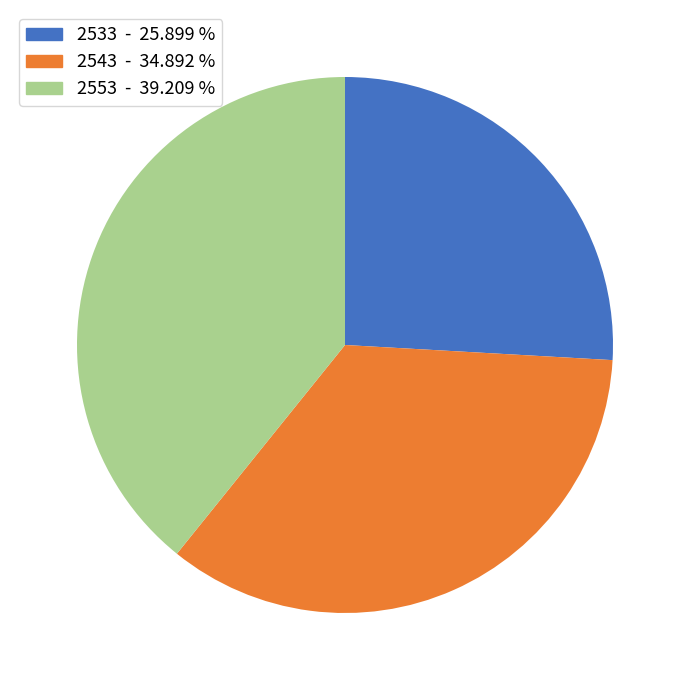

Rank the categories by value from highest to lowest.

2553, 2543, 2533